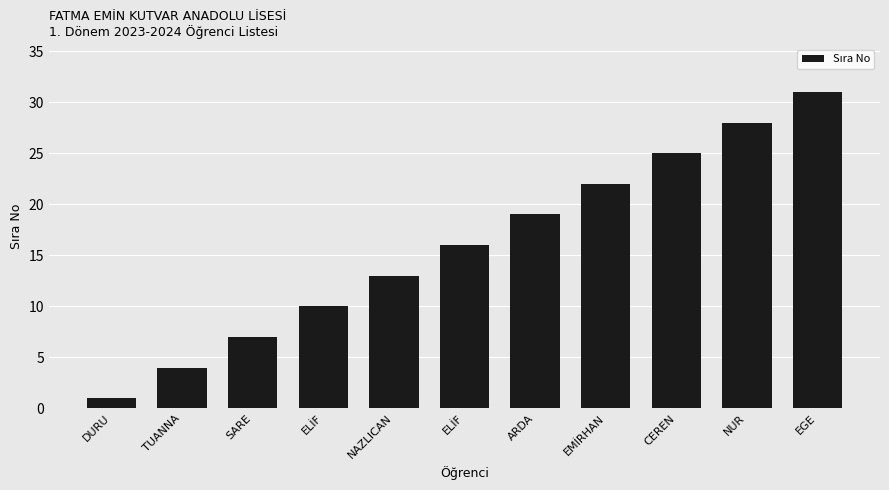

What is the average value?

16